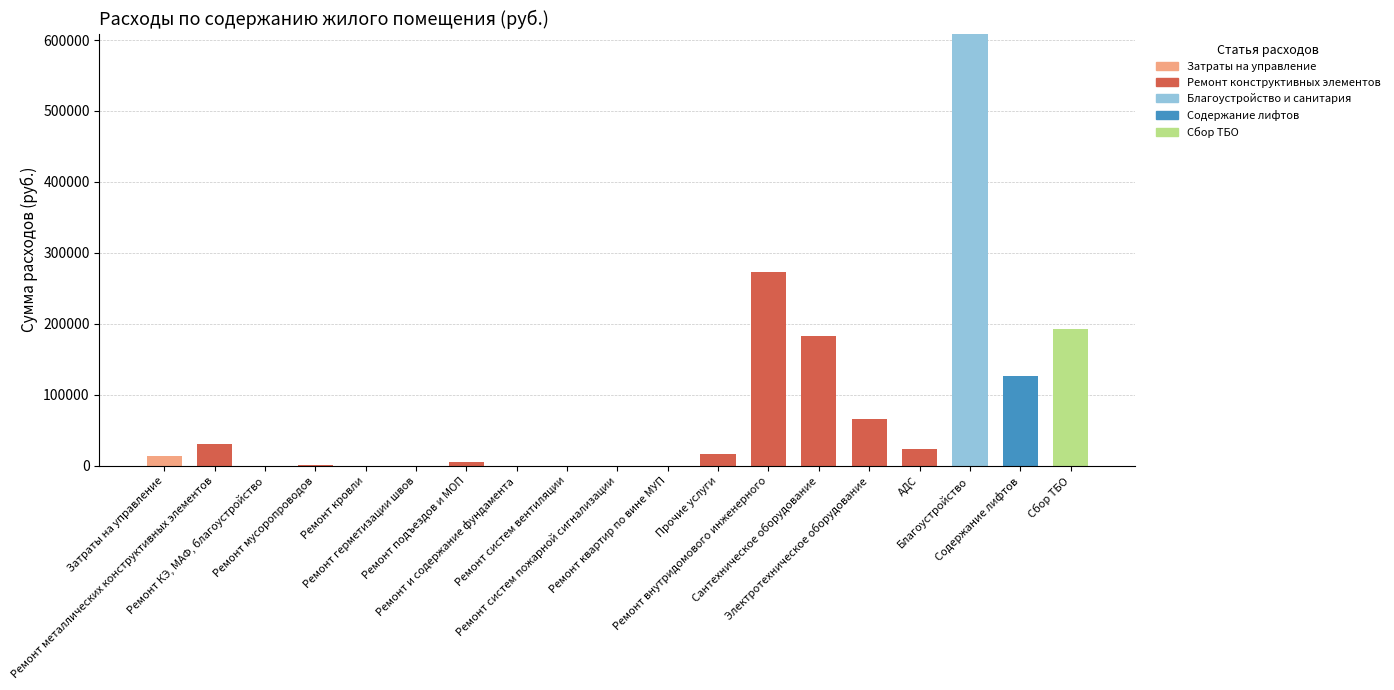

How many distinct data groups are displayed?

5